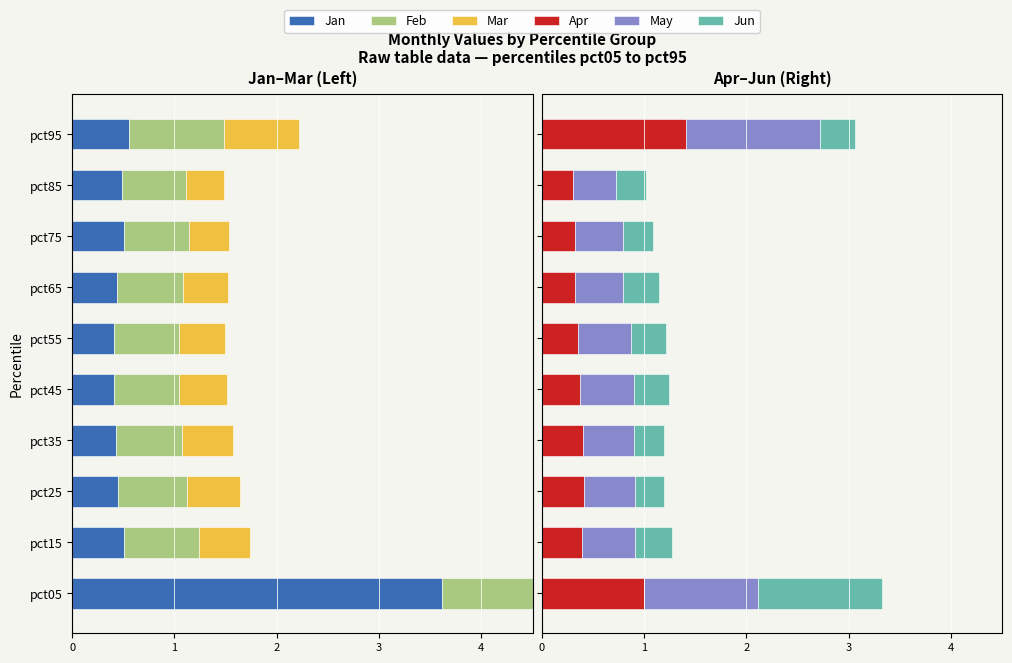

The value of Apr at pct35 is 0.4. True or false?

True